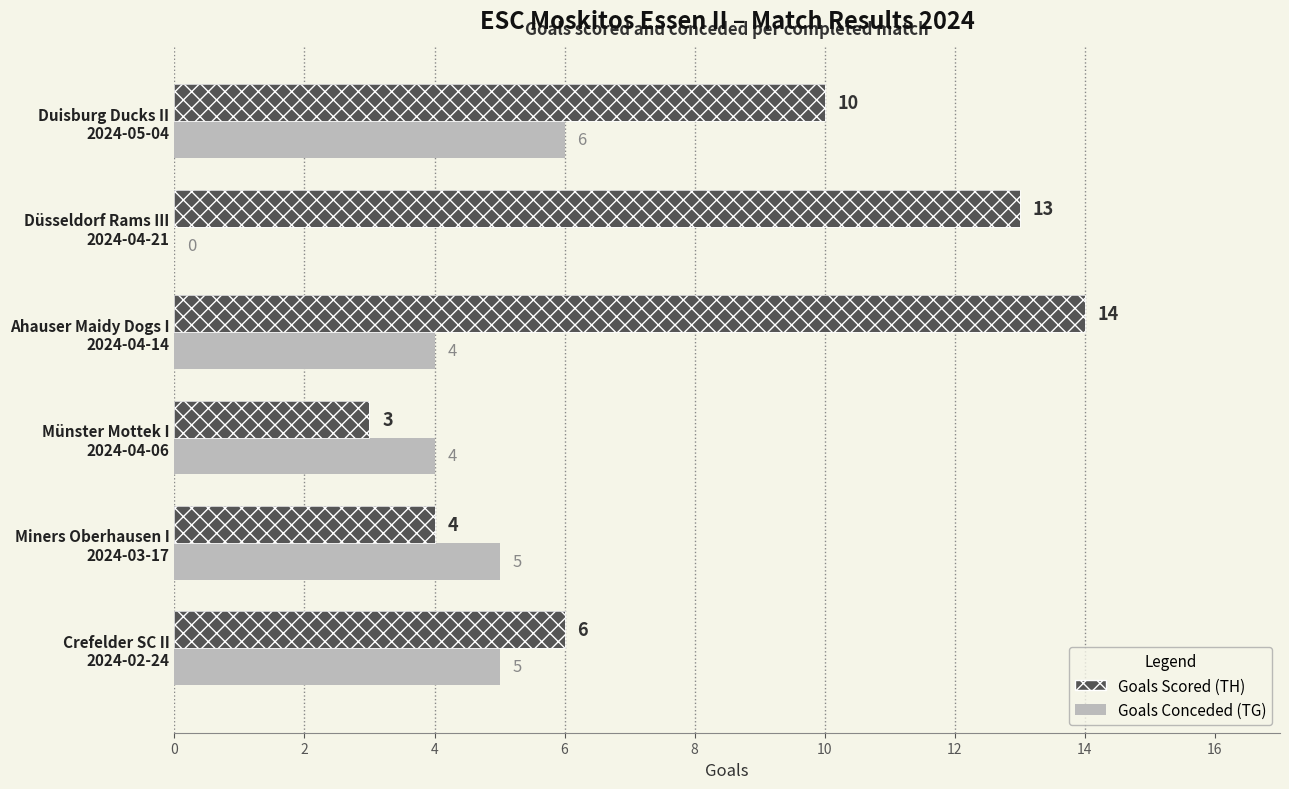

What is the value of the Goals Conceded (TG) bar at the 3rd from the left?

4